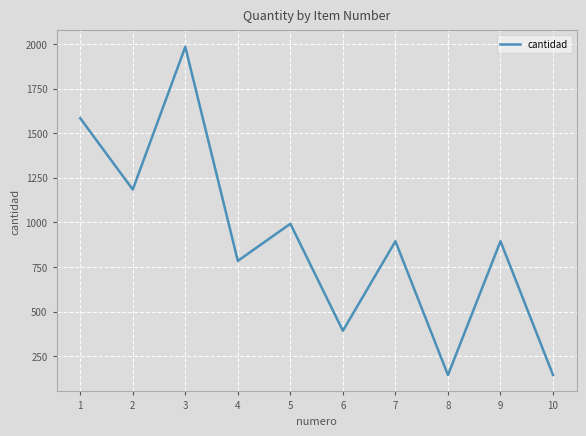

What is the sum of the values at 4 and 2?

1968